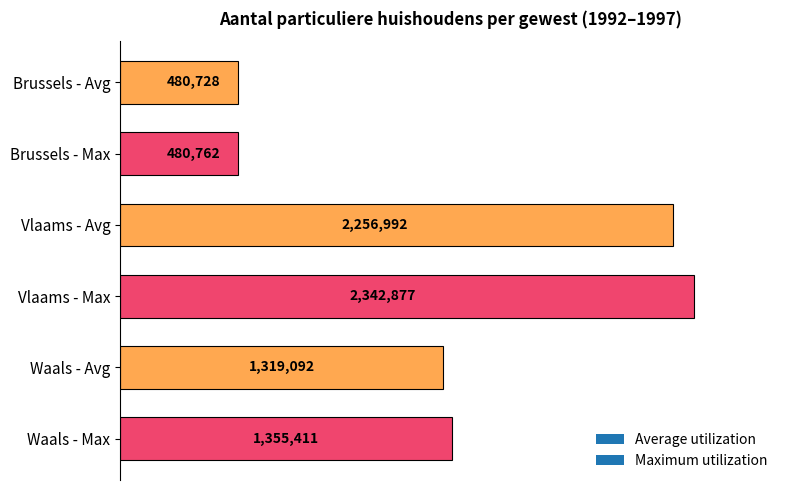

Are the bars horizontal?

Yes